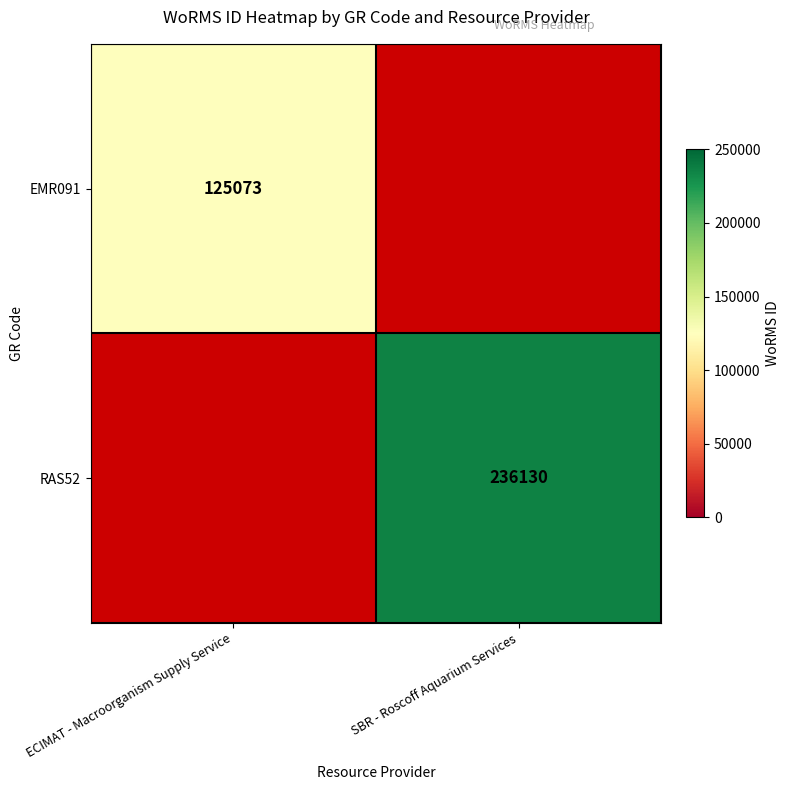

At which category does the chart reach its peak across all series?

SBR - Roscoff Aquarium Services